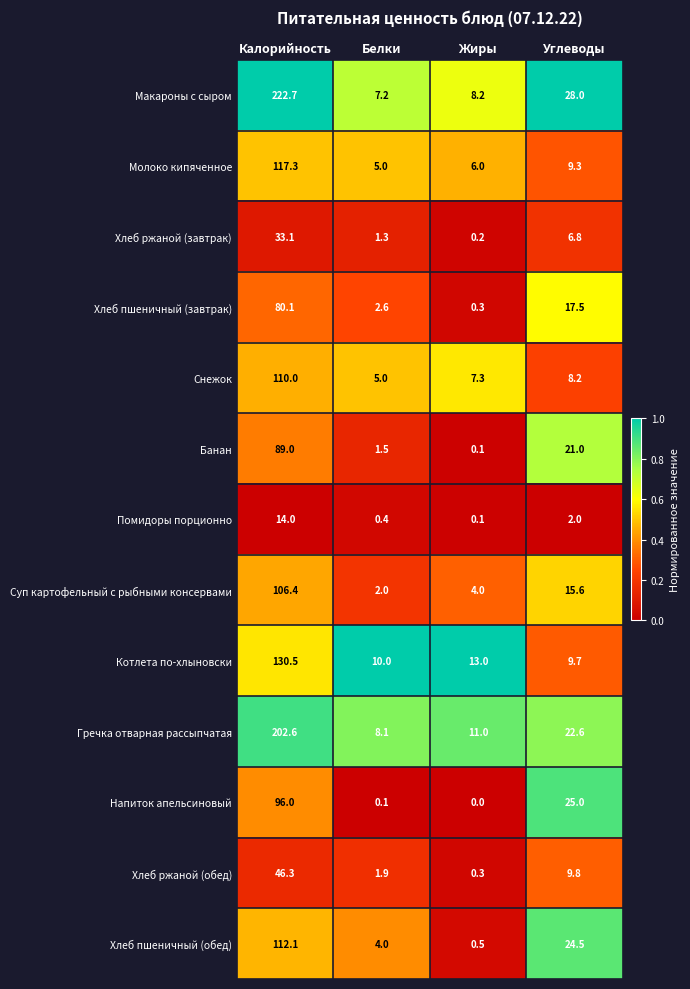

At which category is the sum across all series the highest?

Калорийность